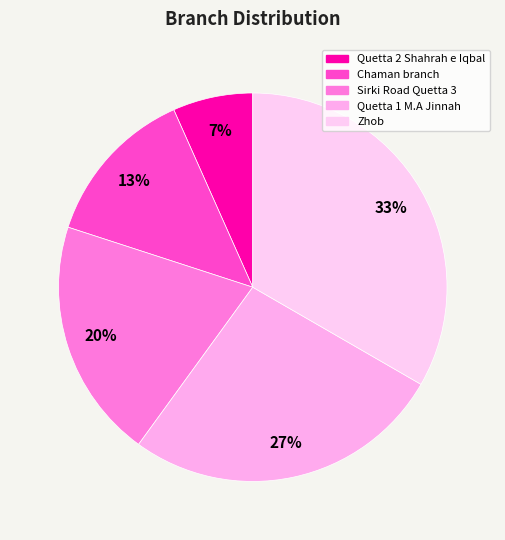

Which has a higher value, Zhob or Quetta 1 M.A Jinnah?

Zhob